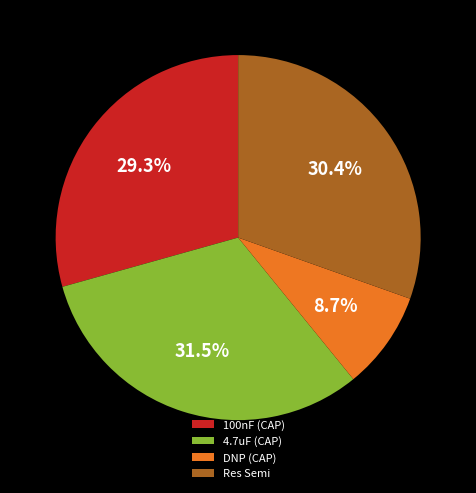

What portion of the pie excludes Res Semi?

69.6%